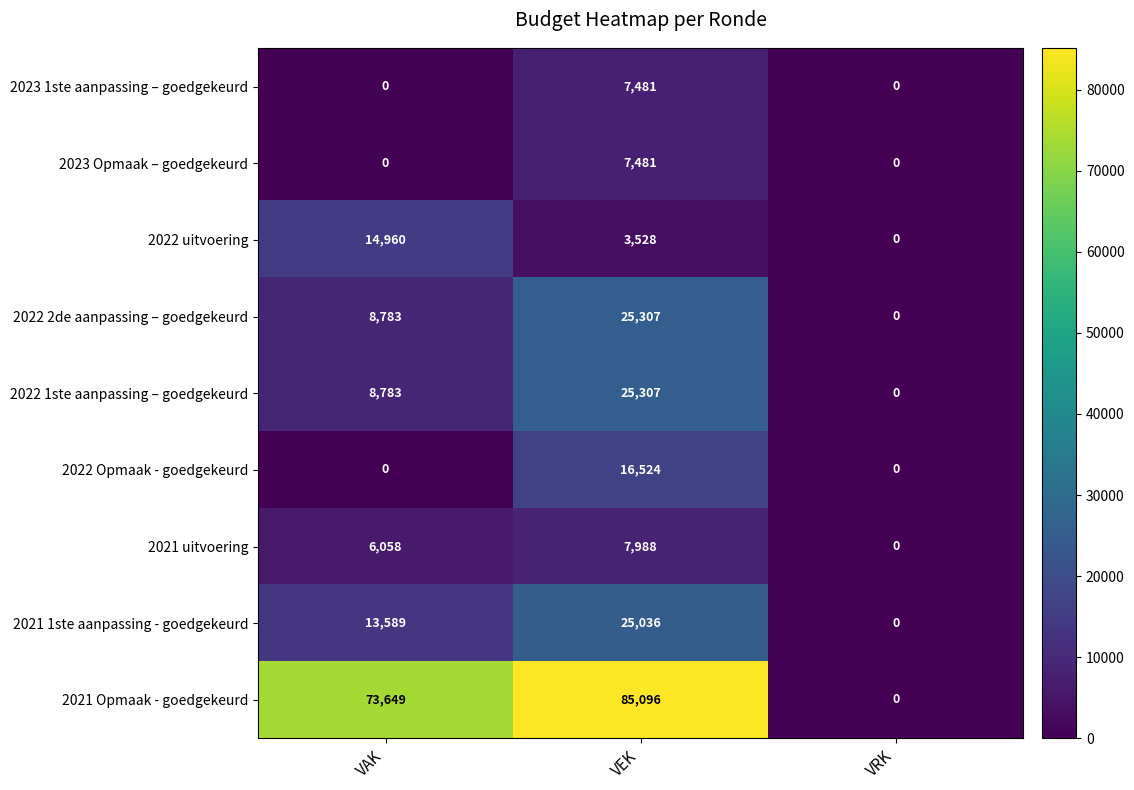

What is the maximum value for 2022 Opmaak - goedgekeurd?

16524